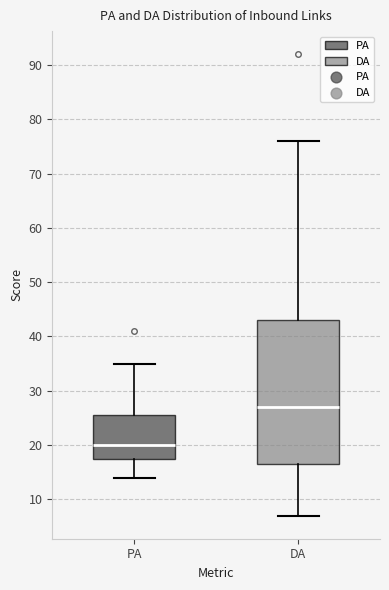

Where is the upper edge of the box for PA on the y-axis? The values are not printed on the chart, so give them approximately, as read against the axis.

26